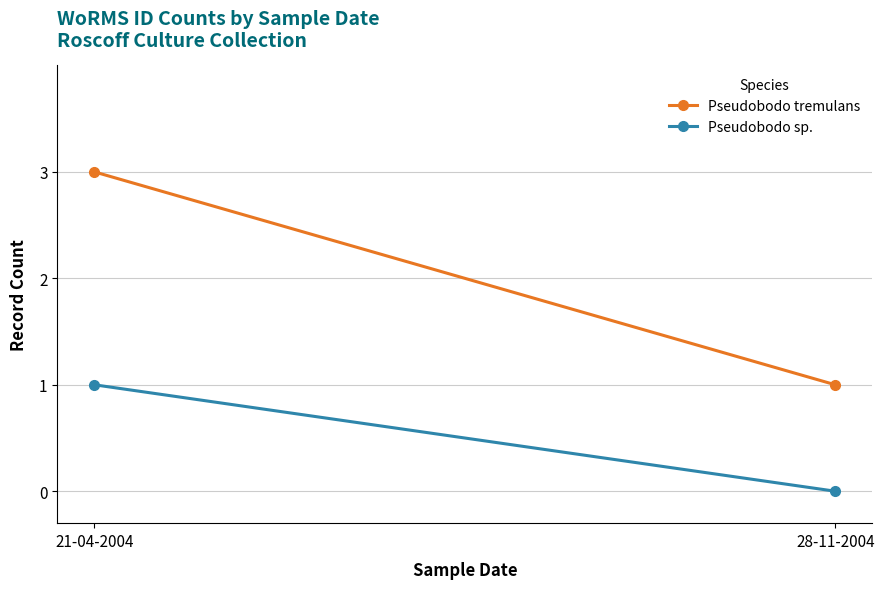

At which category does the chart reach its minimum across all series?

28-11-2004